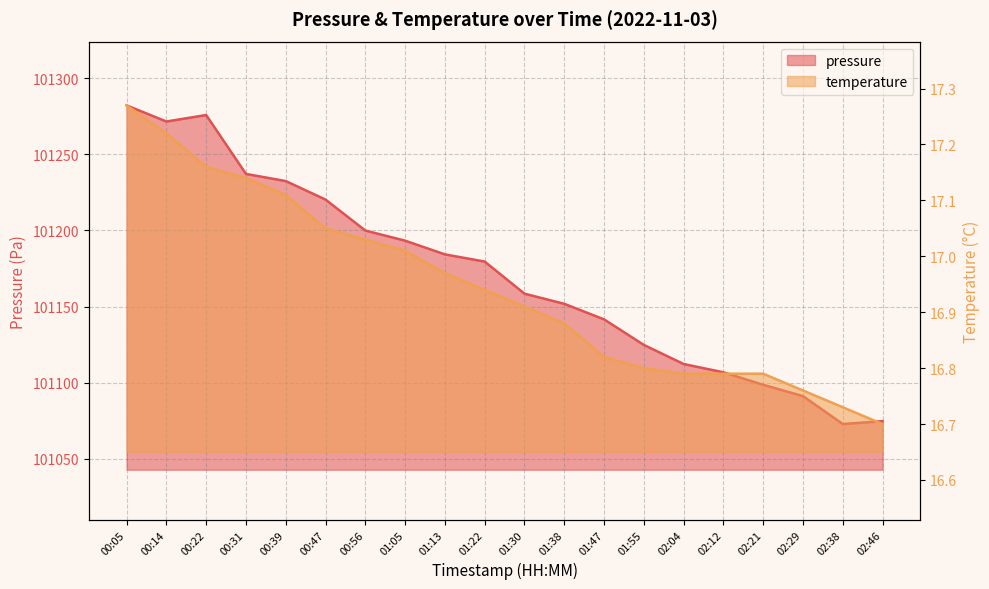

True or false: temperature and pressure intersect in this chart.

False